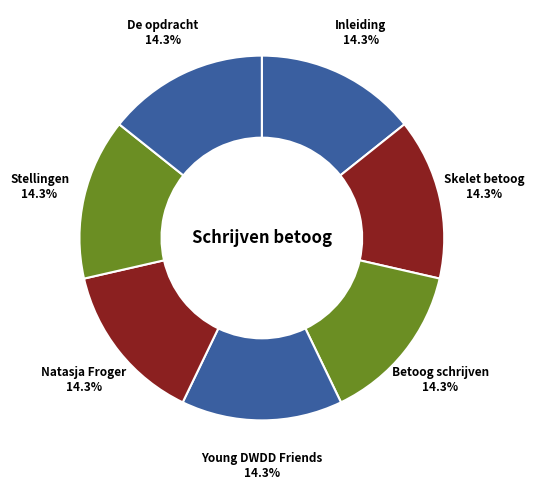

Is it true that Skelet betoog is 14% of the pie?

True